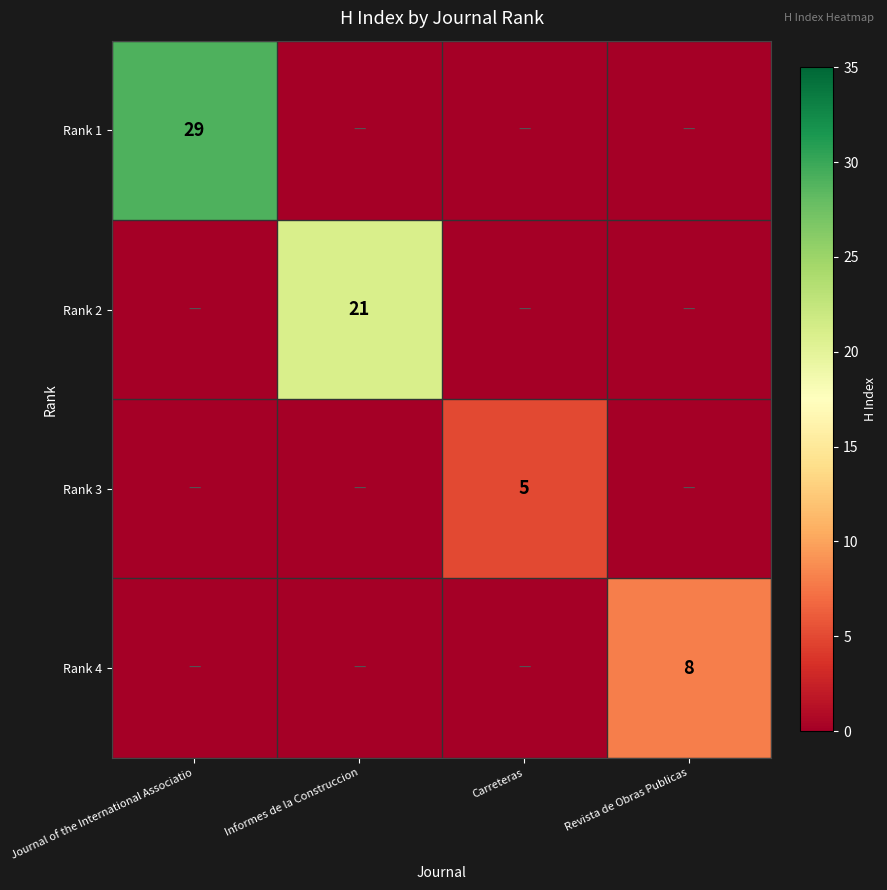

Rank the categories by Rank 3 value from highest to lowest.

Carreteras, Journal of the International Associatio, Informes de la Construccion, Revista de Obras Publicas